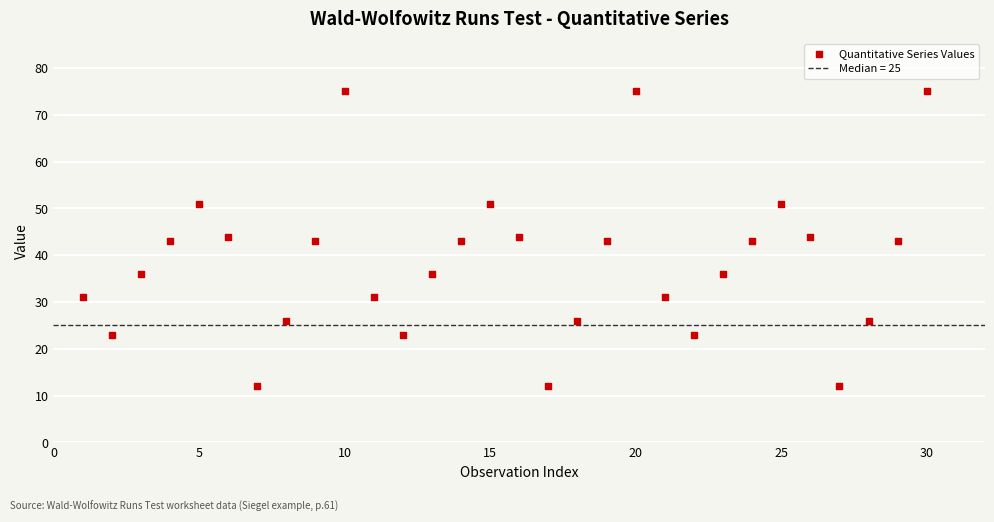

What is the range of Y values (max minus min)?

63